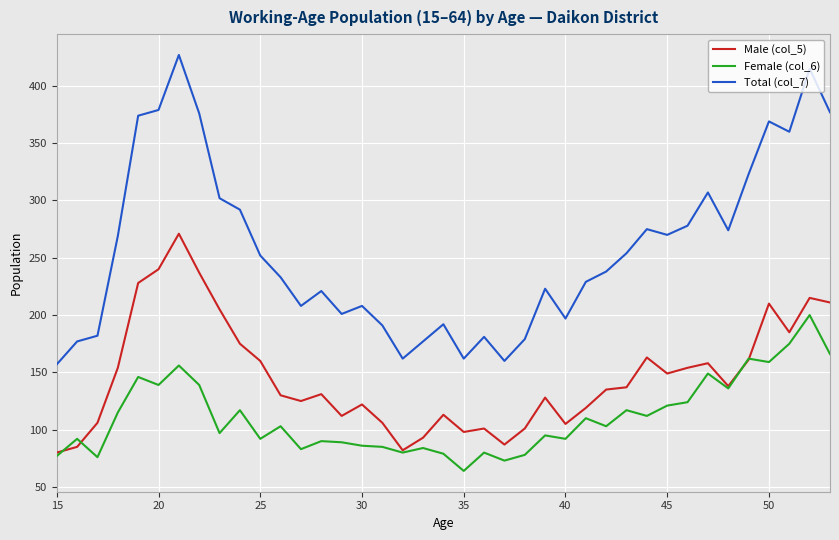

True or false: Male (col_5) and Total (col_7) intersect in this chart.

False